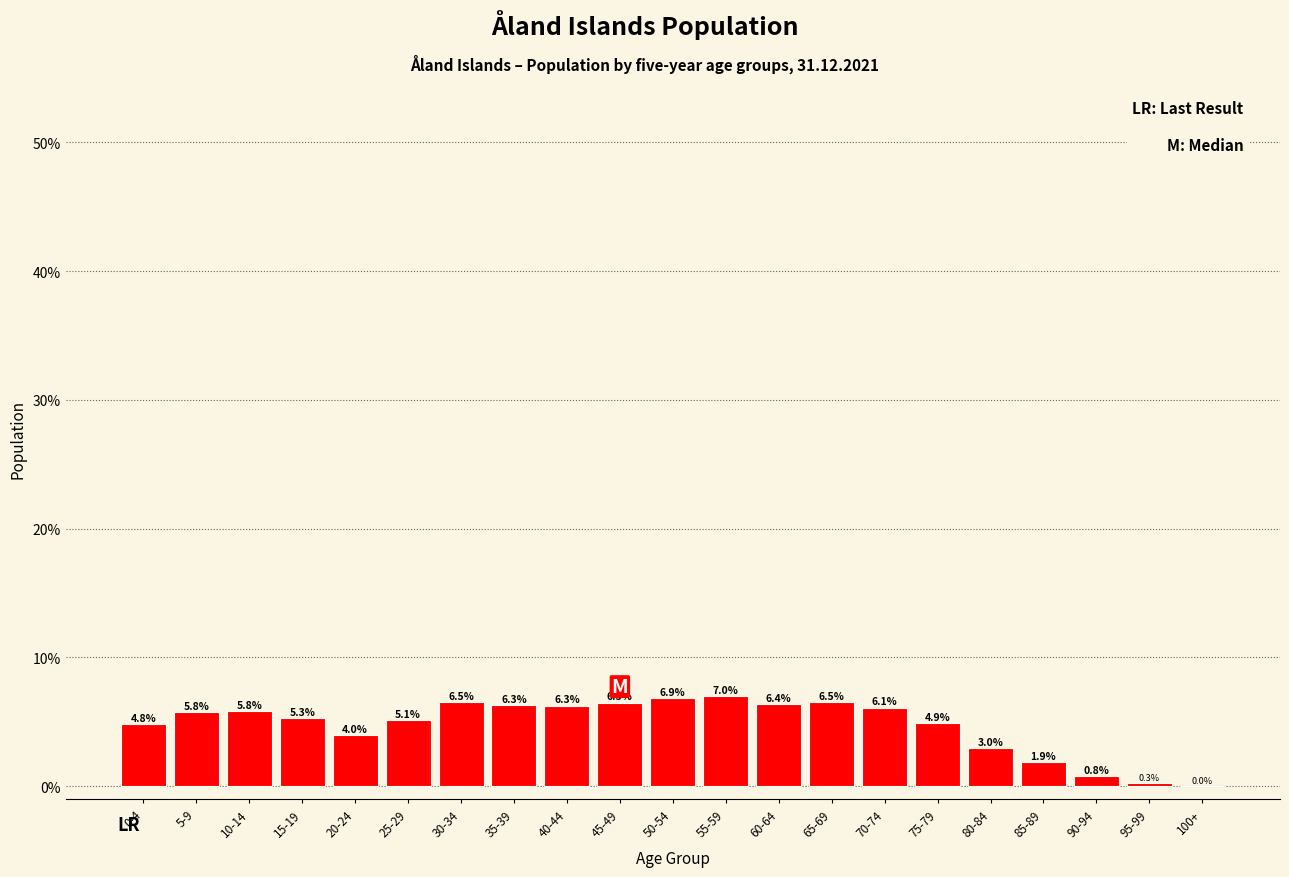

Approximately how many times larger is the value at 40-44 compared to 20-24?

1.6